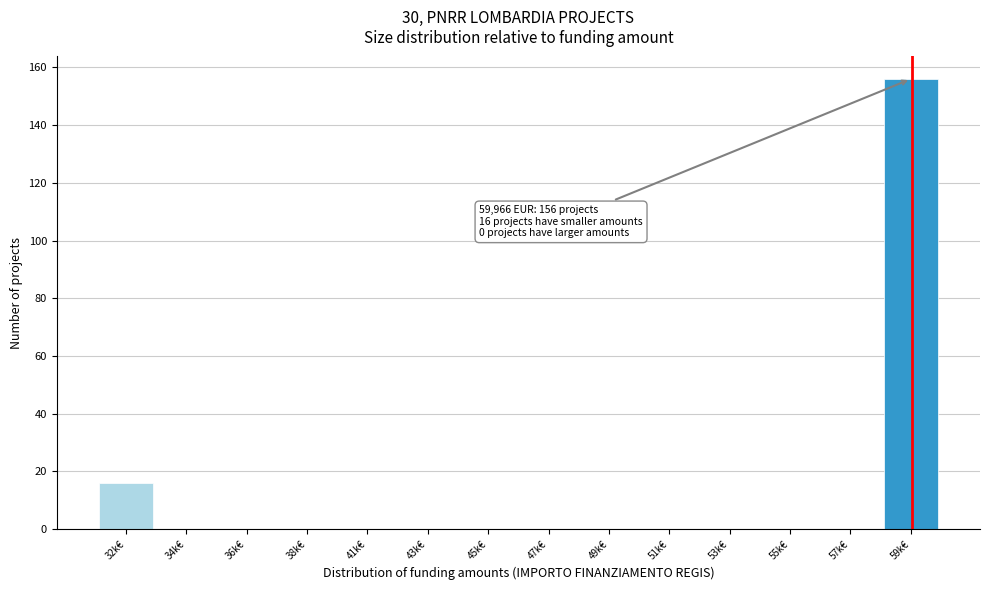

Reading left to right, transcribe all the data shown in this chart.

32k€=16	34k€=0	36k€=0	38k€=0	41k€=0	43k€=0	45k€=0	47k€=0	49k€=0	51k€=0	53k€=0	55k€=0	57k€=0	59k€=156